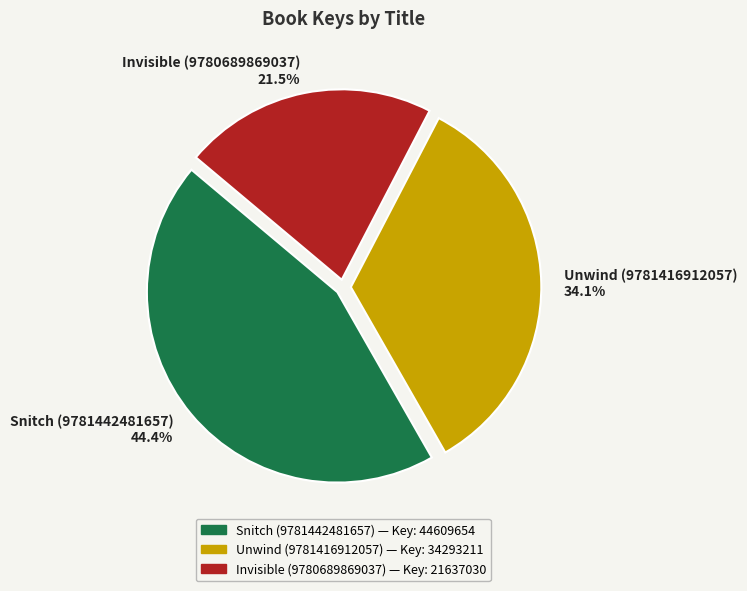

How much of the chart is everything except Snitch (9781442481657)?

55.6%